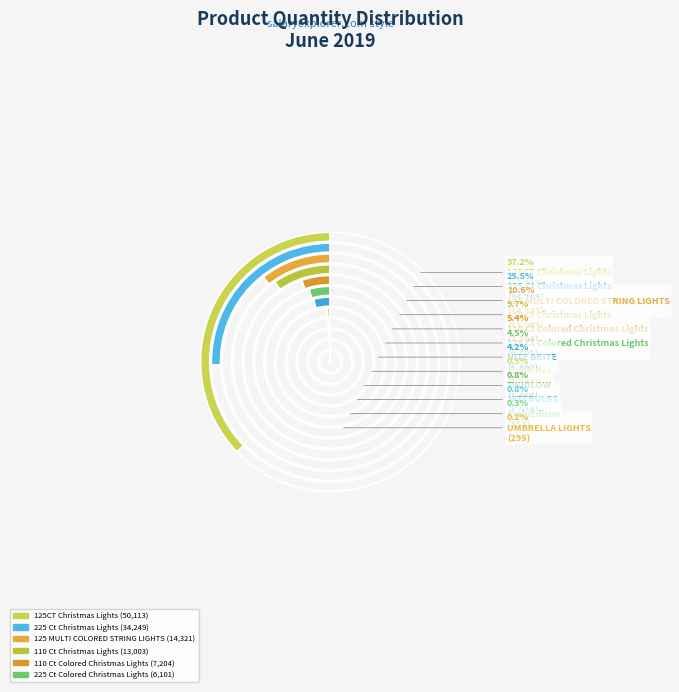

Does 225 Ct Colored Christmas Lights represent more than half of the total?

No